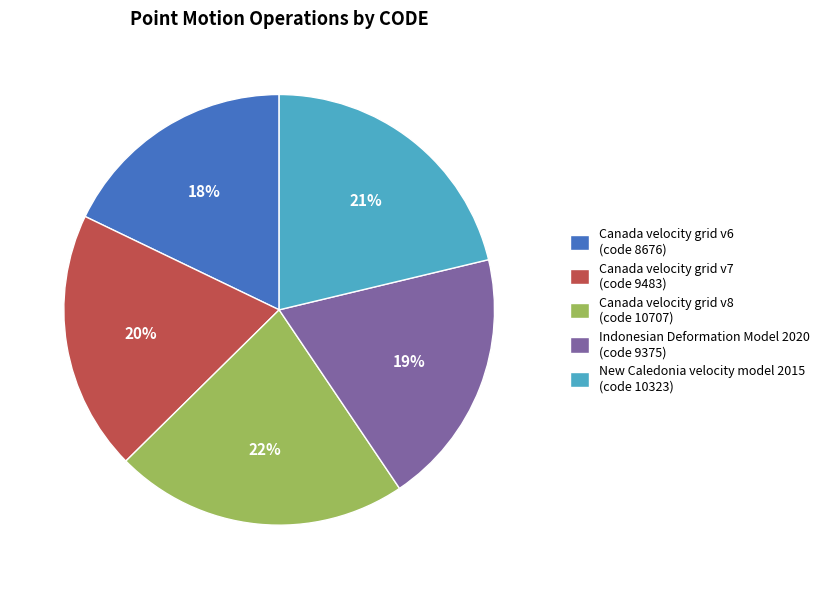

True or false: Canada velocity grid v8 accounts for 22% of the total.

True